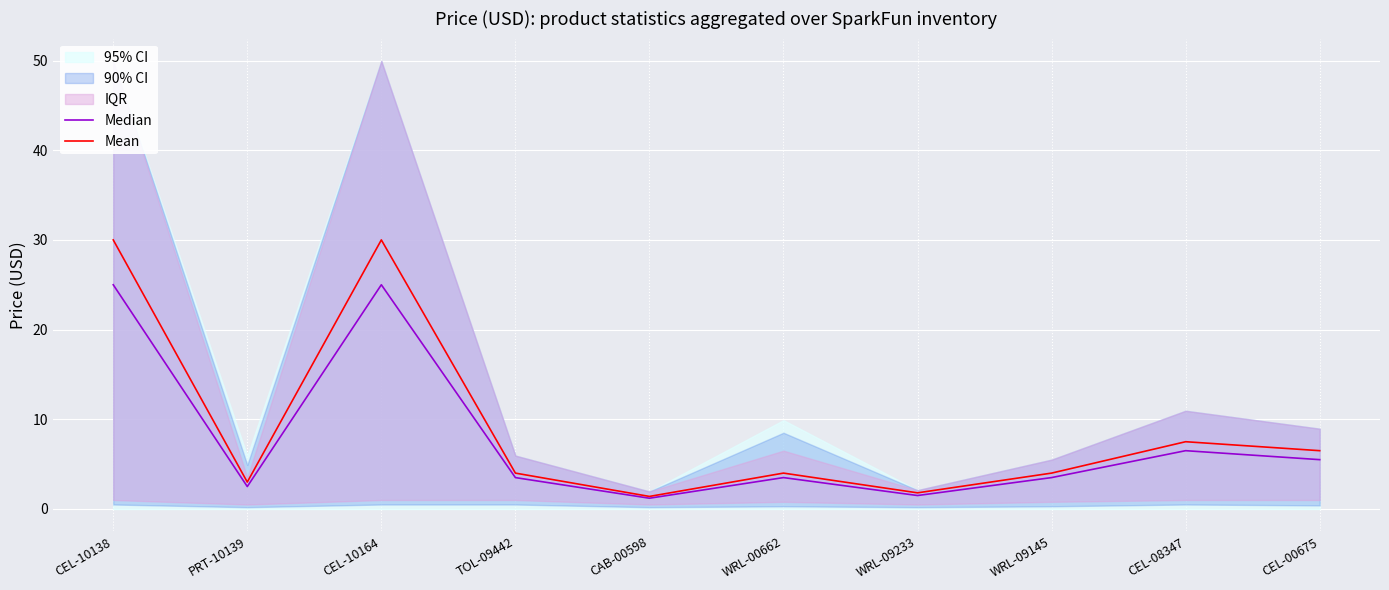

What is the difference between the second highest and second lowest values in the Mean series?

28.2